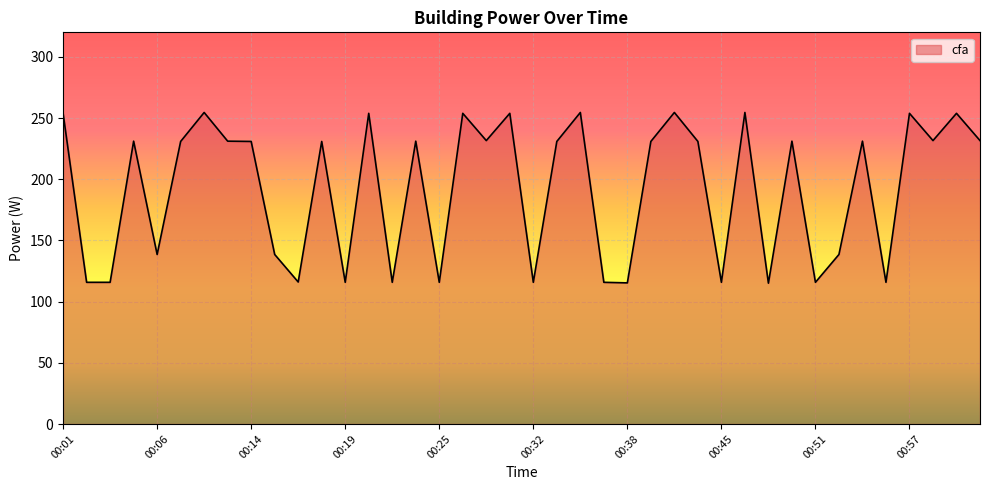

What is the smallest value displayed?

115.1